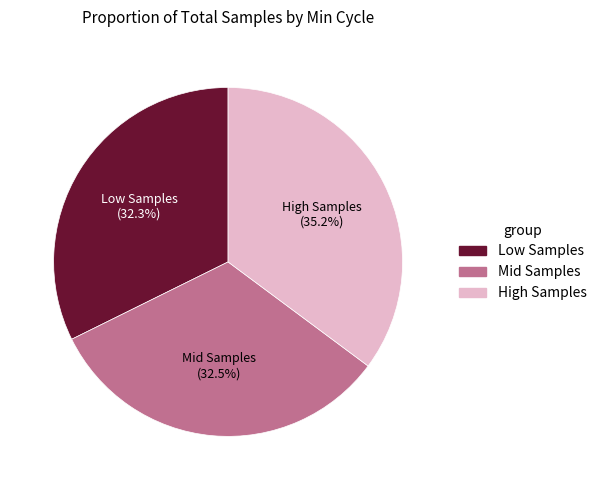

Does any single category account for the majority?

No